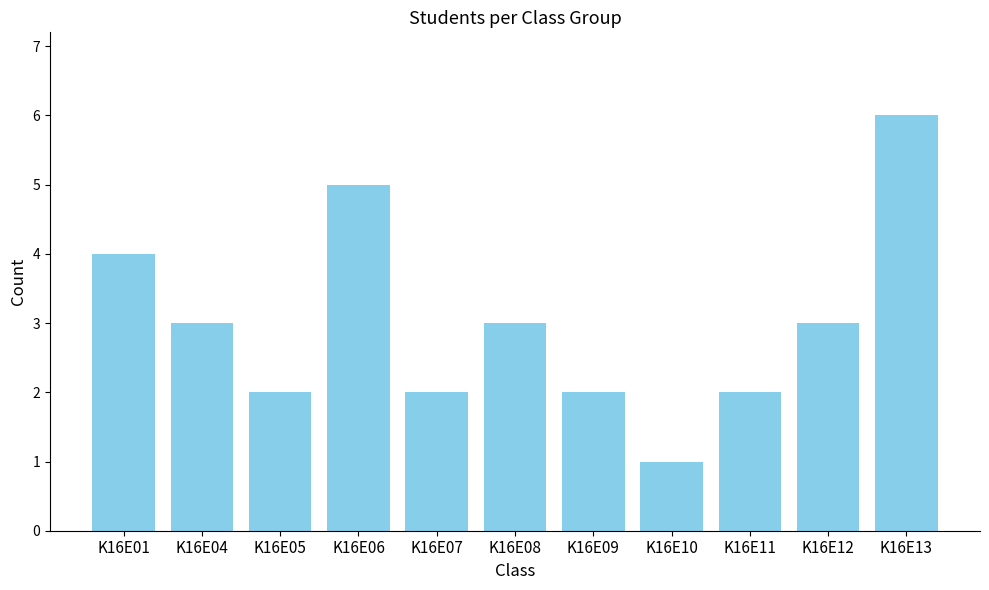

What is the change in value from K16E04 to K16E06?

+2